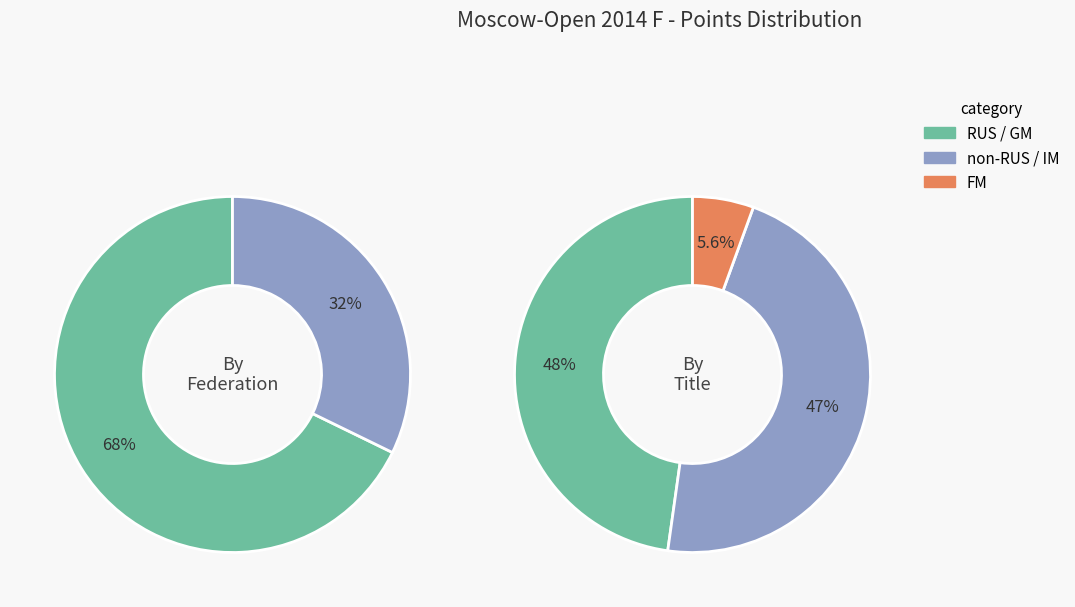

True or false: Andriasian Zaven accounts for 1% of the total.

False